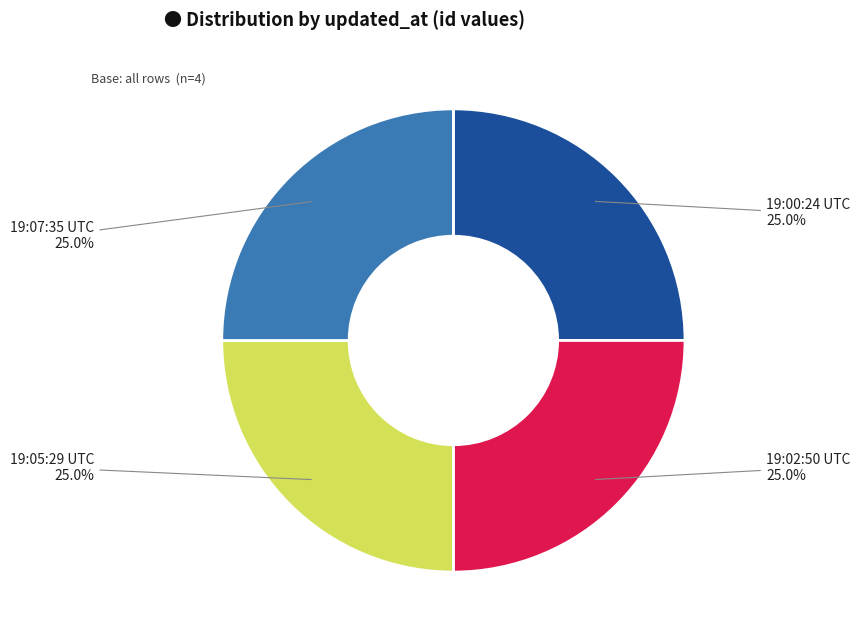

What is the ratio of the value at 19:02:50 UTC 25.0% to the value at 19:07:35 UTC 25.0%?

1.0